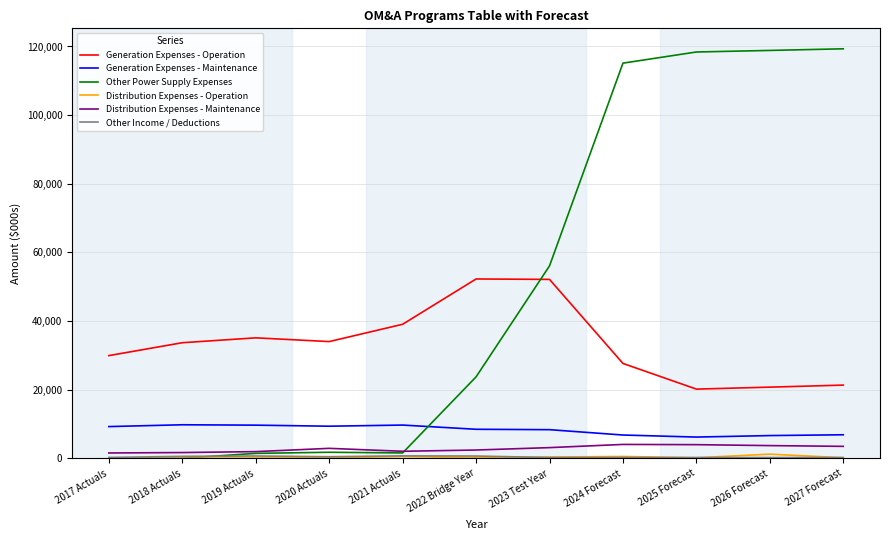

Does the chart have visible grid lines?

Yes